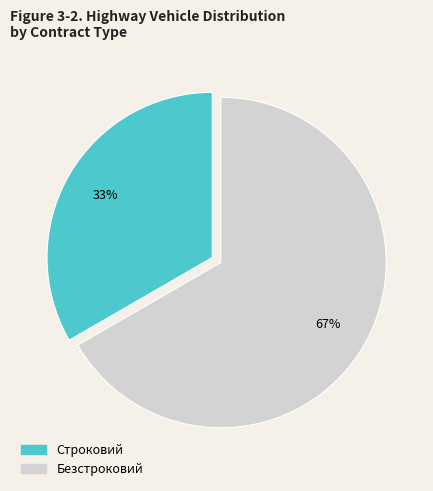

How many segments does this pie chart have?

2